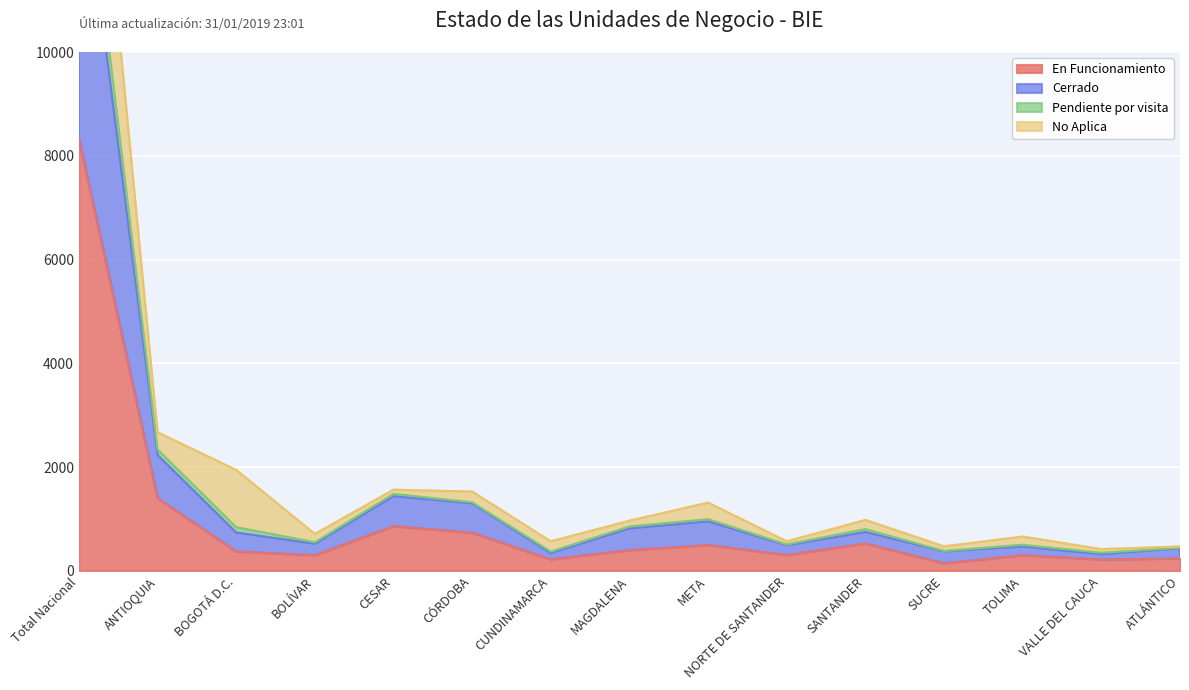

True or false: Cerrado and Pendiente por visita intersect in this chart.

False